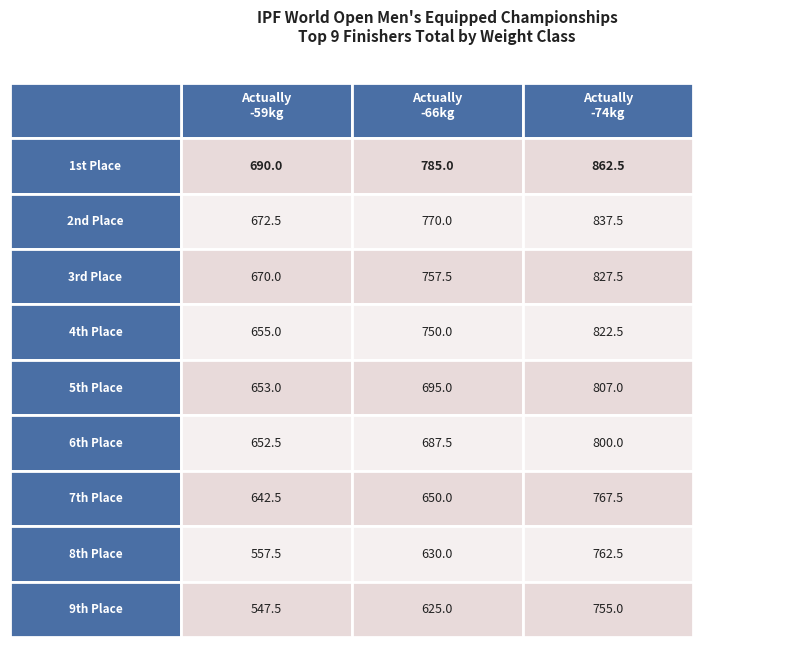

True or false: -66kg has a value of 1141.9 at 2.

False